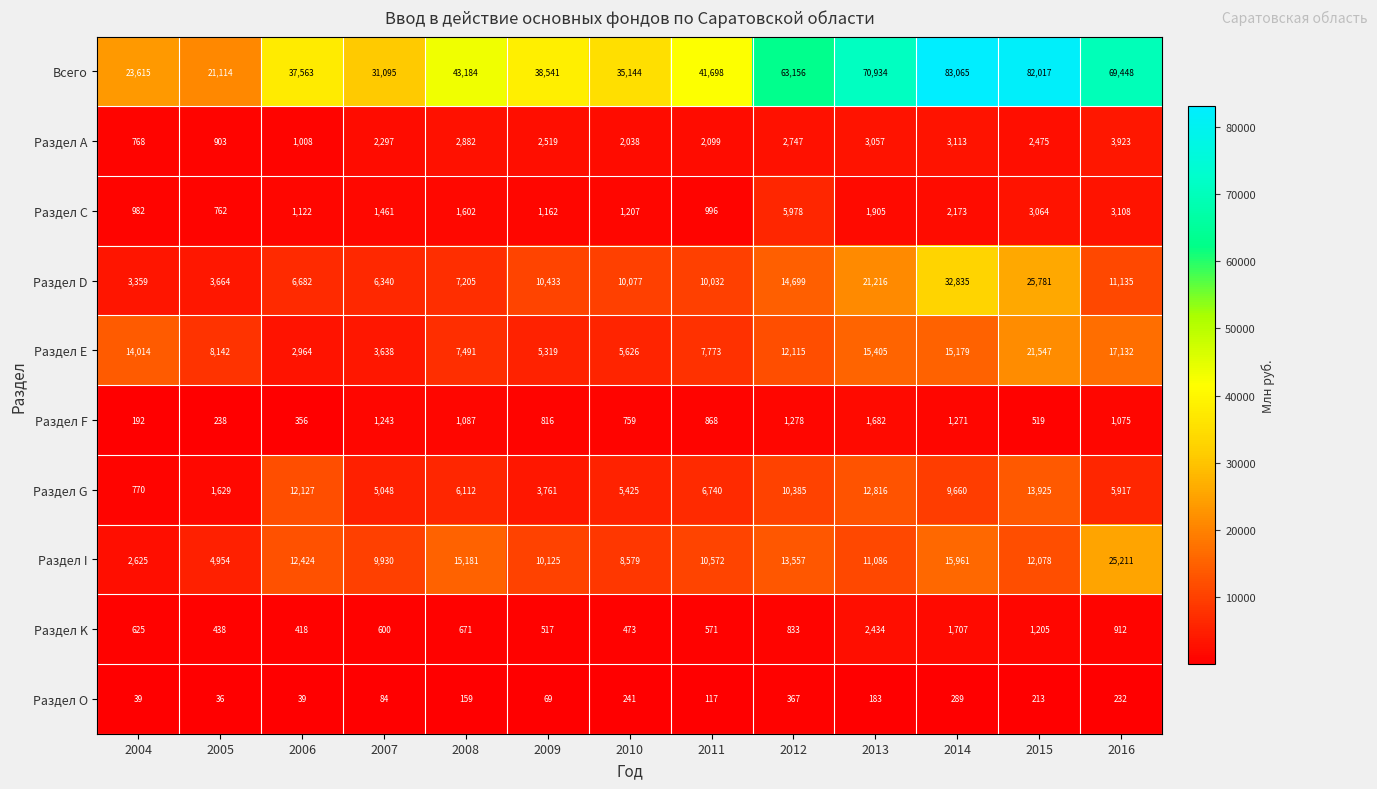

What is the total value across all series at 2014?

165253